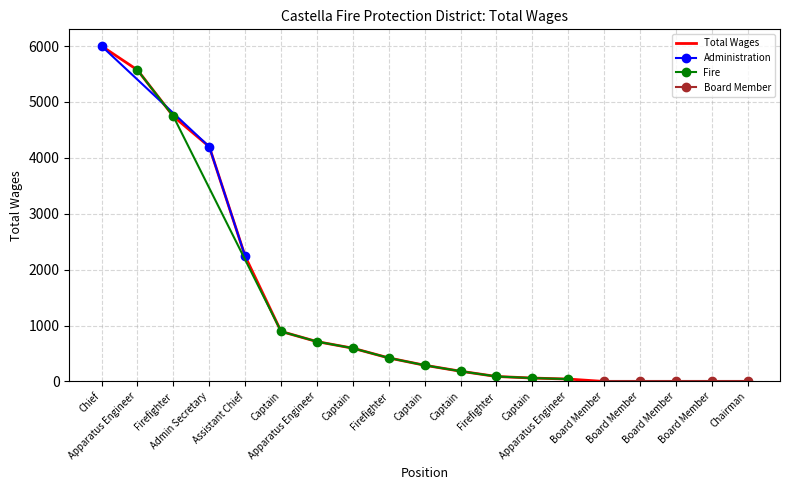

What is the sum of the values at Firefighter and Firefighter?

5164